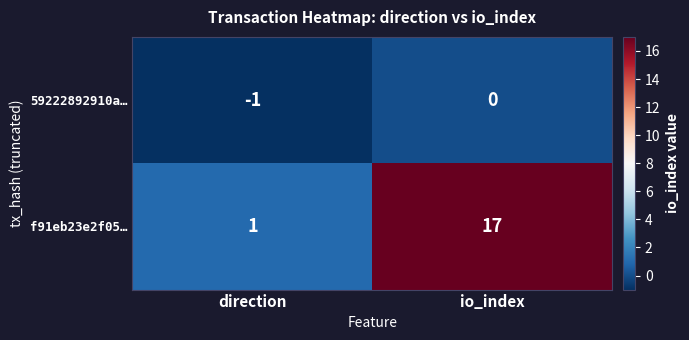

Is it true that 59222892910a… equals -1 at io_index?

False